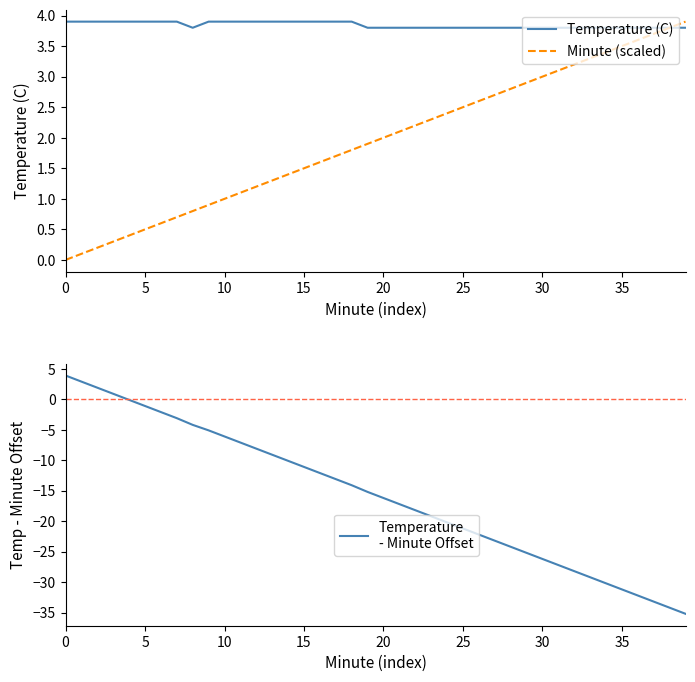

Reading left to right, list all the values displayed in this chart.

Temperature (C): 3.9	3.9	3.9	3.9	3.9	3.9	3.9	3.9	3.8	3.9	3.9	3.9	3.9	3.9	3.9	3.9	3.9	3.9	3.9	3.8	3.8	3.8	3.8	3.8	3.8	3.8	3.8	3.8	3.8	3.8	3.8	3.8	3.8	3.8	3.8	3.8	3.8	3.8	3.8	3.8
Minute (scaled): 0.0	0.1	0.2	0.3	0.4	0.5	0.6	0.7	0.8	0.9	1.0	1.1	1.2	1.3	1.4	1.5	1.6	1.7	1.8	1.9	2.0	2.1	2.2	2.3	2.4	2.5	2.6	2.7	2.8	2.9	3.0	3.1	3.2	3.3	3.4	3.5	3.6	3.7	3.8	3.9
Temperature
- Minute Offset: 3.9	2.9	1.9	0.9	-0.1	-1.1	-2.1	-3.1	-4.2	-5.1	-6.1	-7.1	-8.1	-9.1	-10.1	-11.1	-12.1	-13.1	-14.1	-15.2	-16.2	-17.2	-18.2	-19.2	-20.2	-21.2	-22.2	-23.2	-24.2	-25.2	-26.2	-27.2	-28.2	-29.2	-30.2	-31.2	-32.2	-33.2	-34.2	-35.2